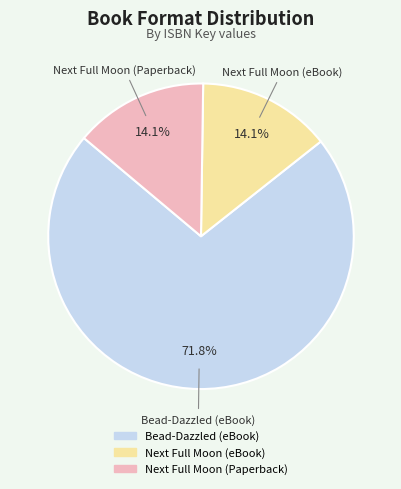

Is there any slice that represents more than half of the pie?

Yes